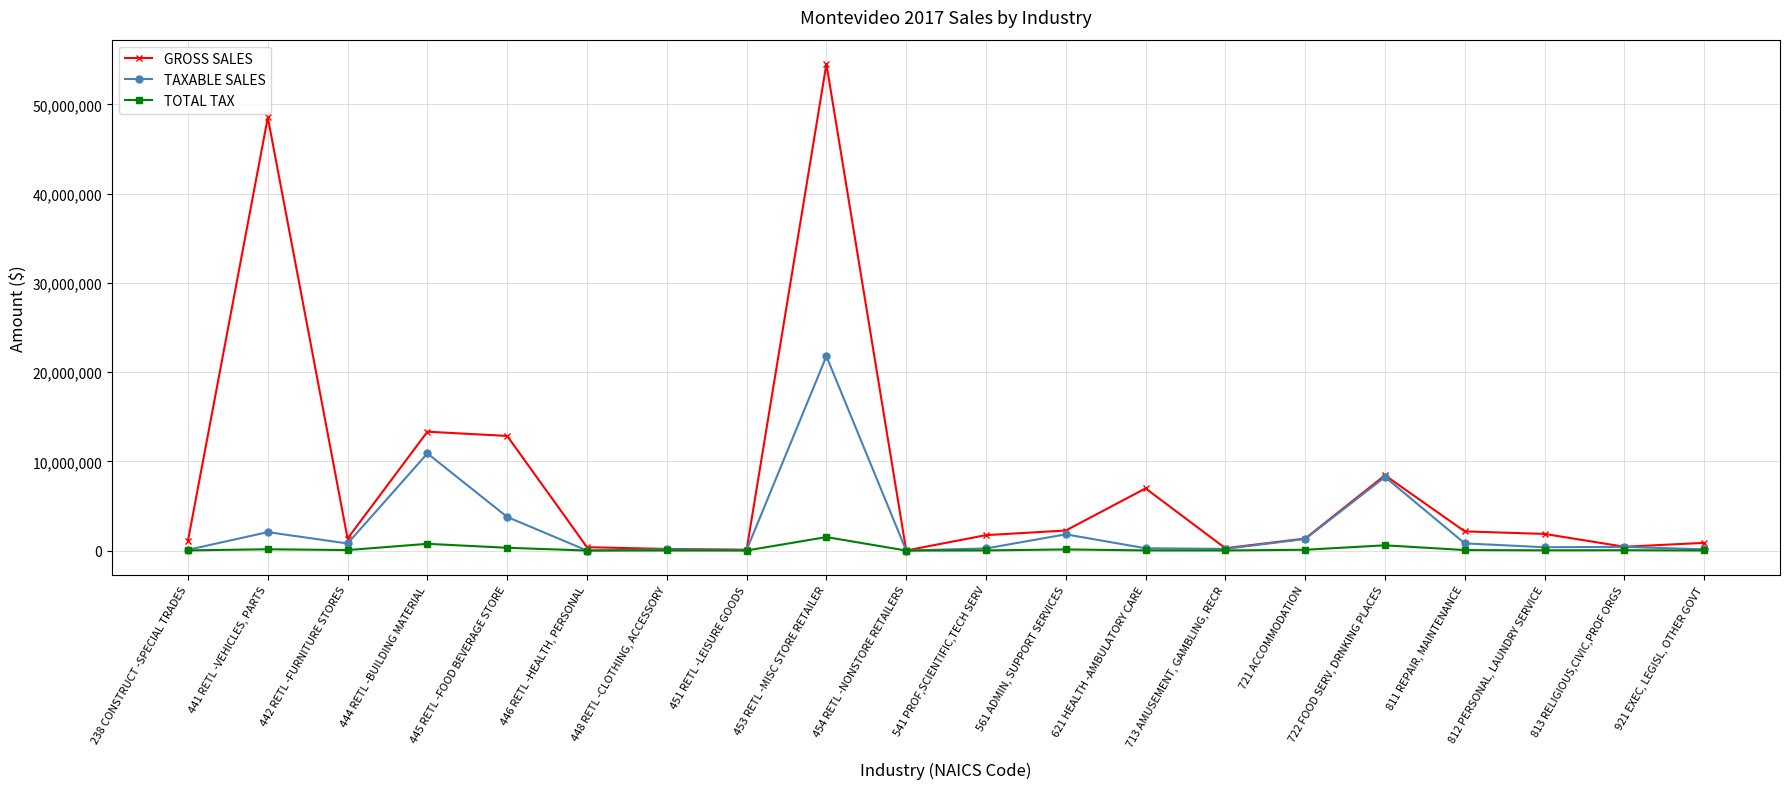

List the labels in order of TOTAL TAX value, smallest first.

454 RETL -NONSTORE RETAILERS, 446 RETL -HEALTH, PERSONAL, 451 RETL -LEISURE GOODS, 448 RETL -CLOTHING, ACCESSORY, 921 EXEC, LEGISL, OTHER GOVT, 713 AMUSEMENT, GAMBLING, RECR, 541 PROF,SCIENTIFIC,TECH SERV, 621 HEALTH -AMBULATORY CARE, 238 CONSTRUCT -SPECIAL TRADES, 812 PERSONAL, LAUNDRY SERVICE, 813 RELIGIOUS,CIVIC,PROF ORGS, 442 RETL -FURNITURE STORES, 811 REPAIR, MAINTENANCE, 721 ACCOMMODATION, 561 ADMIN, SUPPORT SERVICES, 441 RETL -VEHICLES, PARTS, 445 RETL -FOOD BEVERAGE STORE, 722 FOOD SERV, DRNKING PLACES, 444 RETL -BUILDING MATERIAL, 453 RETL -MISC STORE RETAILER